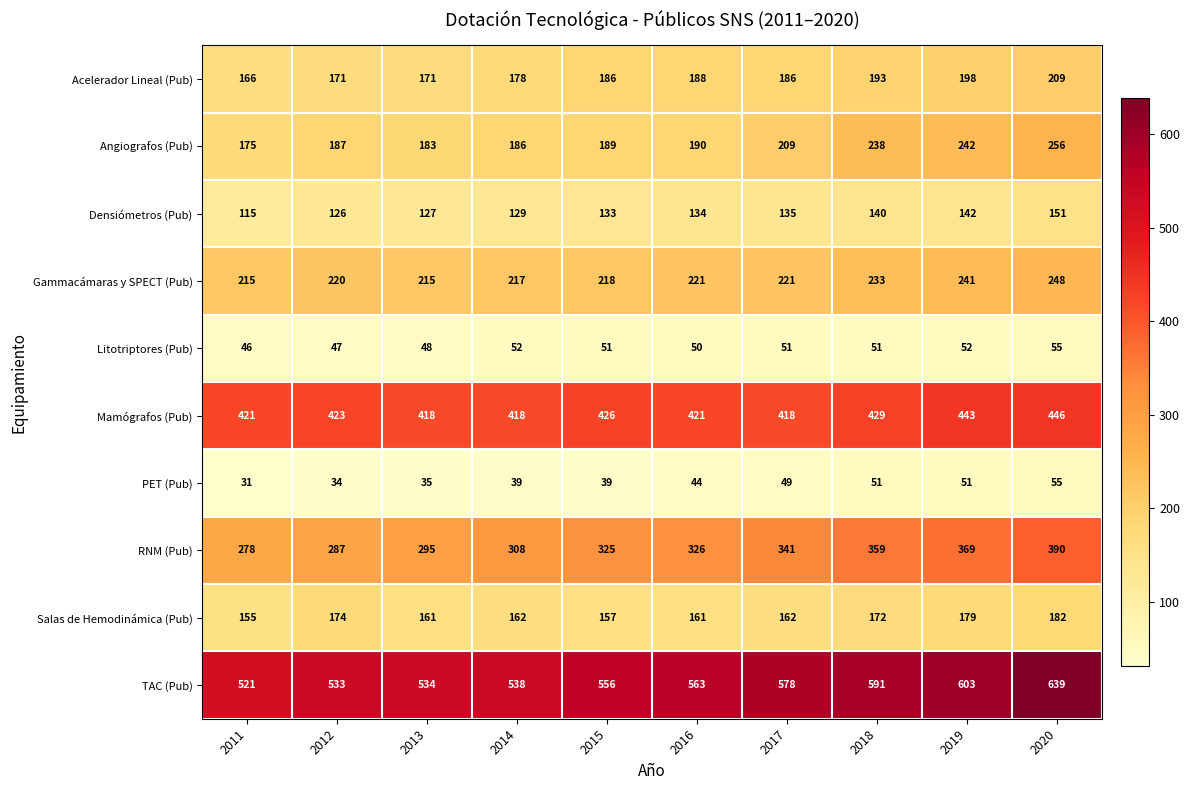

True or false: Acelerador Lineal (Pub) has a value of 186 at 2017.

True